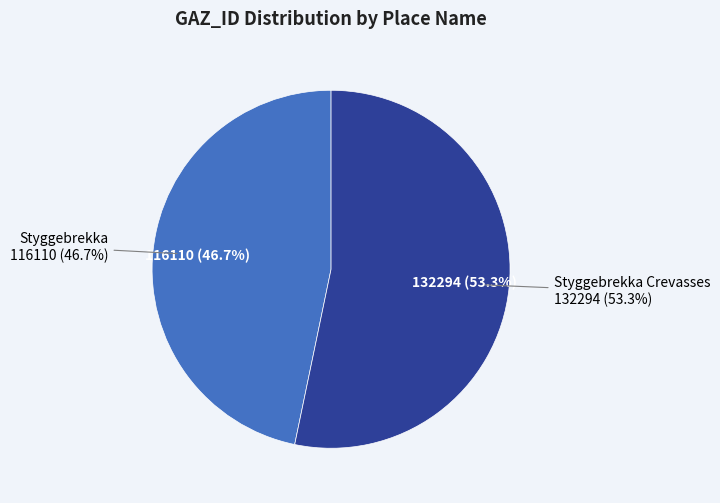

To the nearest percent, what portion does Styggebrekka Crevasses represent?

53%